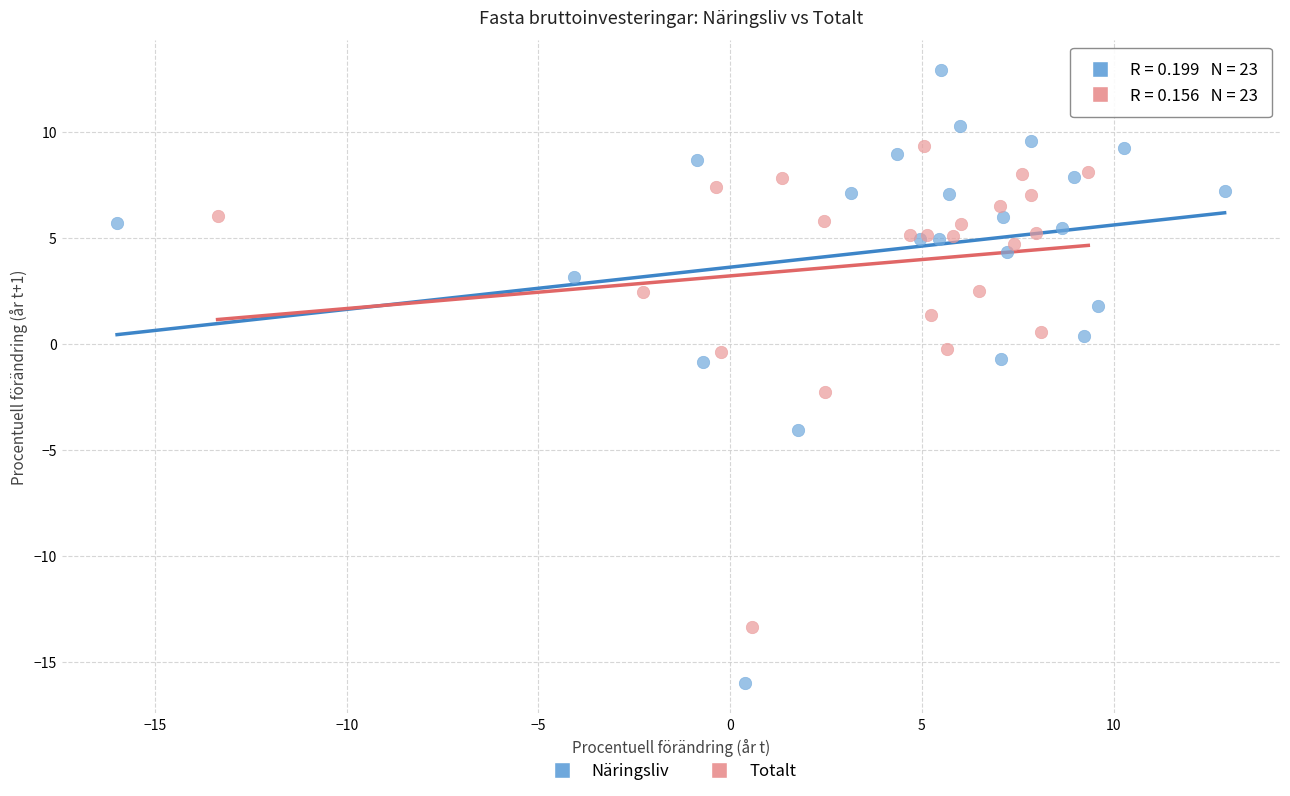

Which series contains the lowest Y value?

Näringsliv